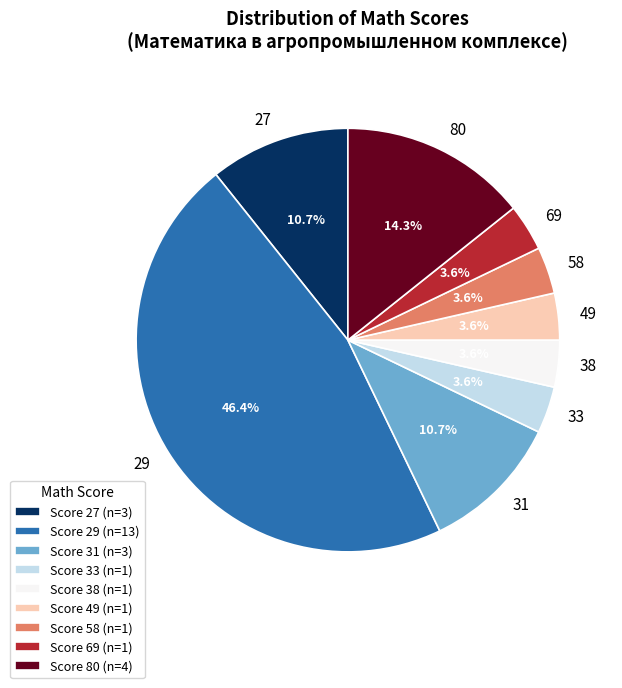

Combined, what portion of the pie is Score 29 (n=13) and Score 49 (n=1)?

50.0%